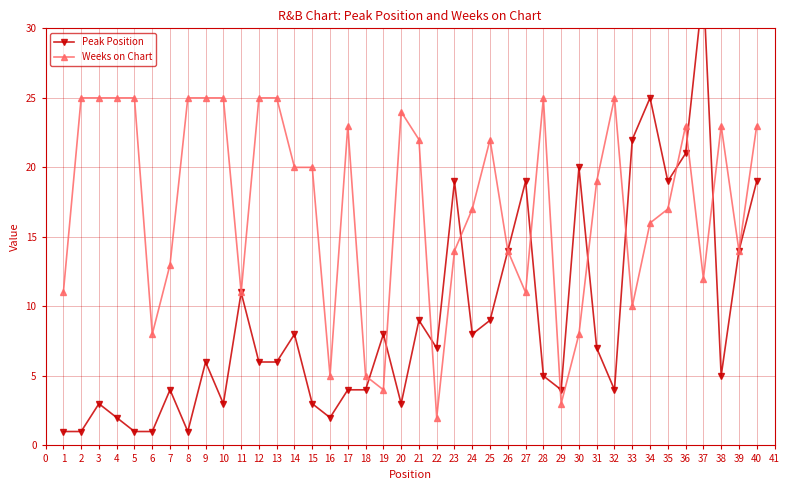

Which series has the largest range (max minus min)?

Peak Position